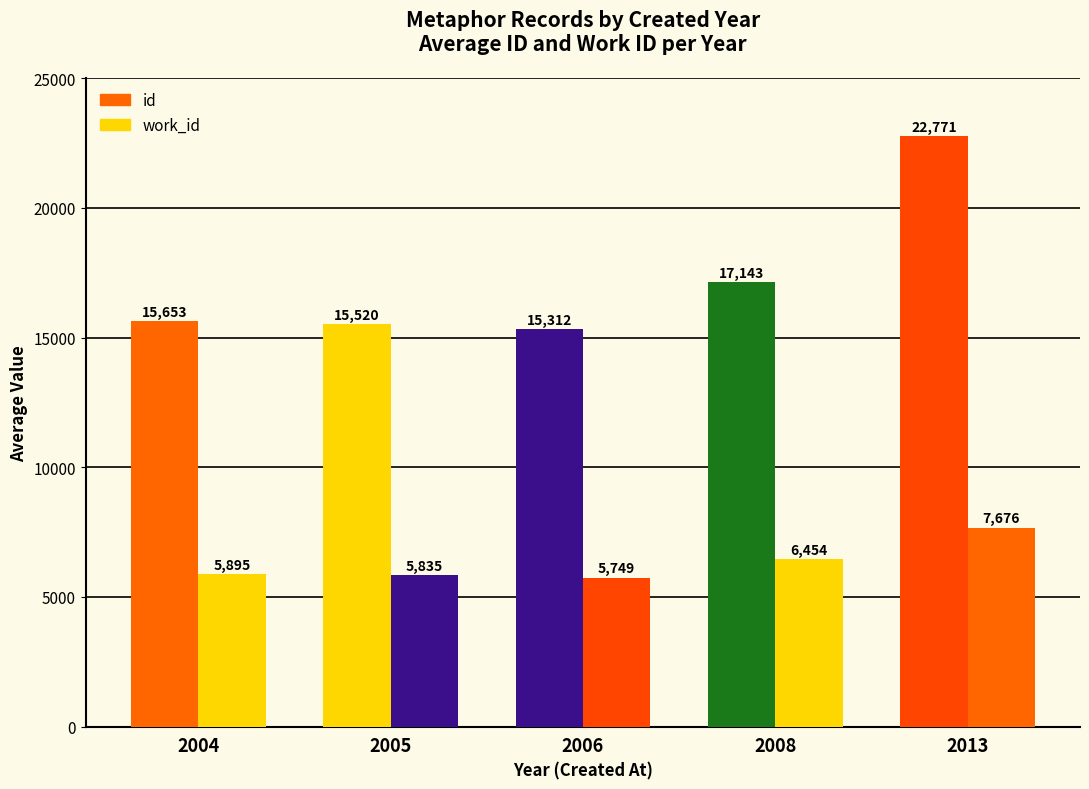

Are the bars grouped side by side (vs. stacked)?

Yes